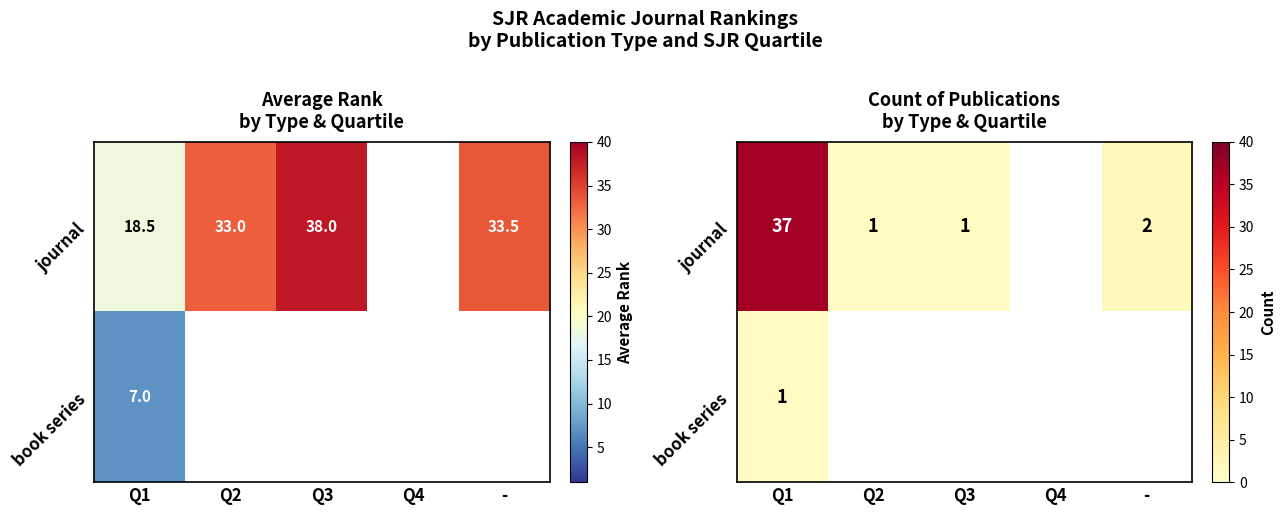

What is the maximum value for journal?

37.0